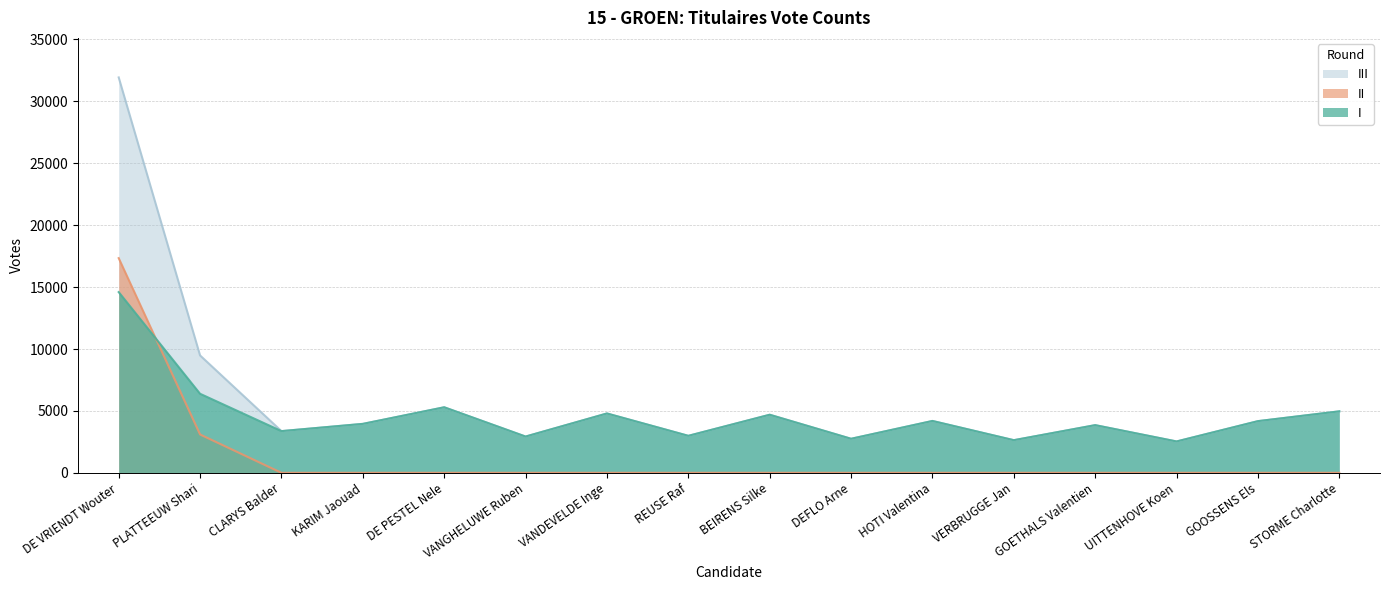

Reading left to right, what are all the values shown in this chart?

I: 14596	6383	3368	3953	5294	2929	4794	2988	4691	2750	4189	2636	3851	2533	4174	4966
II: 17339	3097	0	0	0	0	0	0	0	0	0	0	0	0	0	0
III: 31935	9480	3368	3953	5294	2929	4794	2988	4691	2750	4189	2636	3851	2533	4174	4966